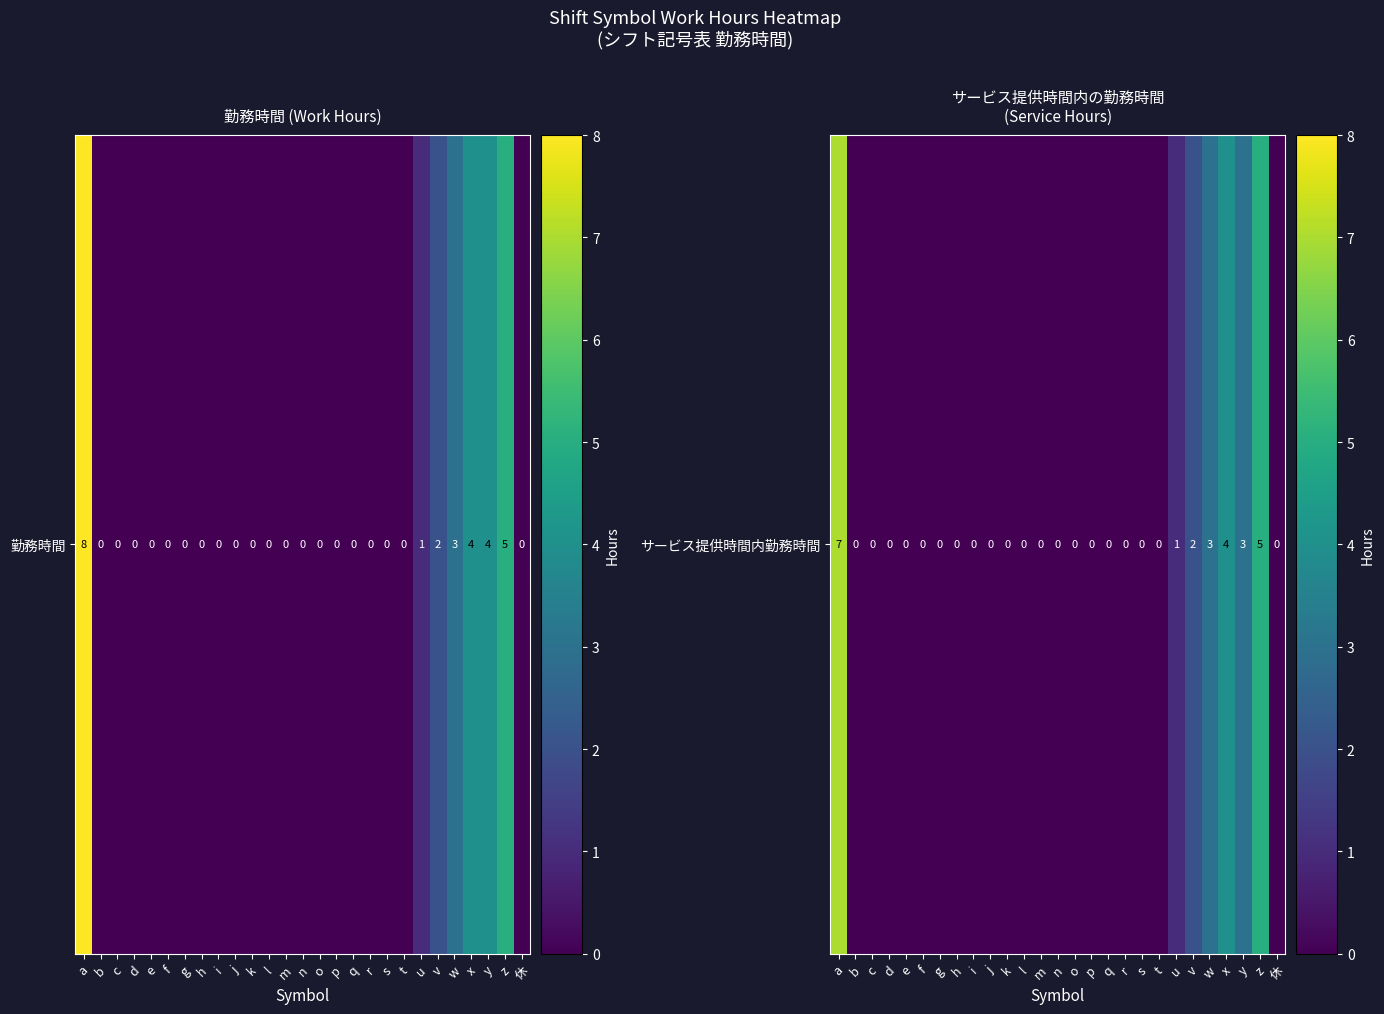

How many data points does each series have?

27